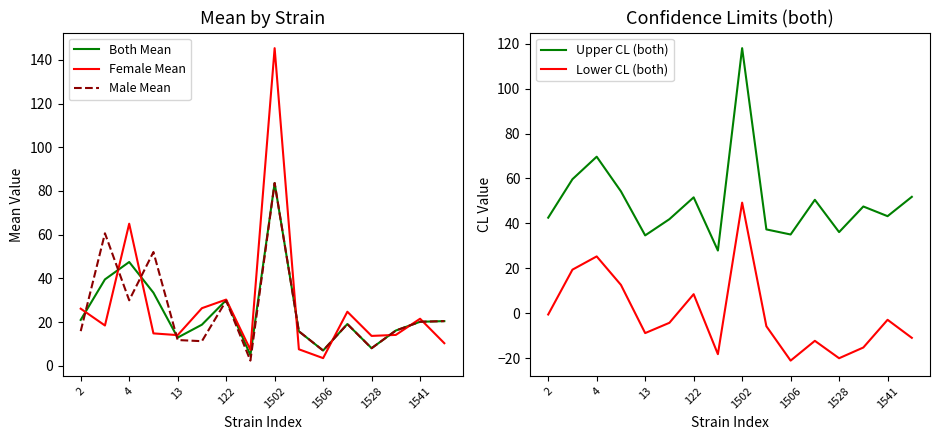

Is it true that Female Mean equals 21.6 at 1541?

True